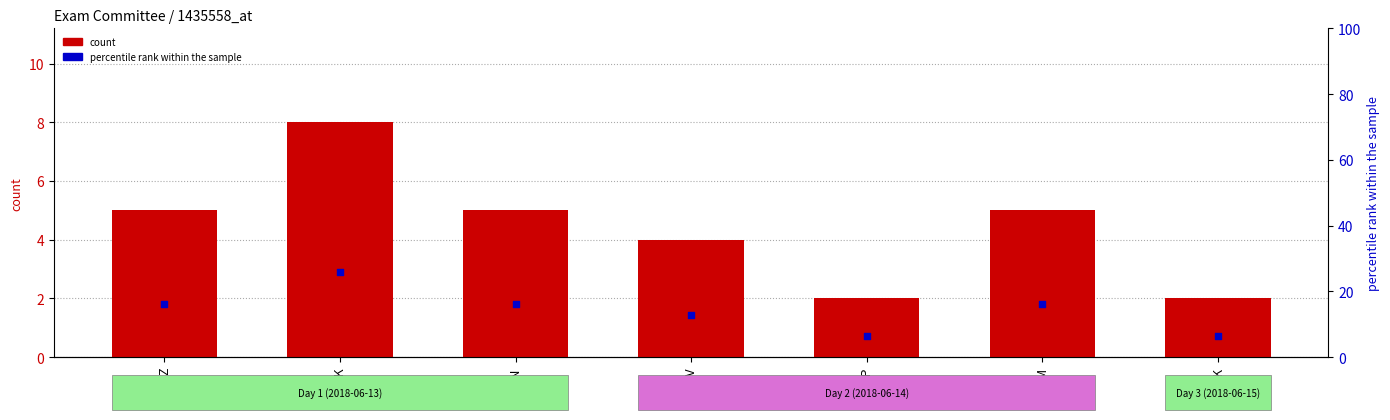

What are all the series names shown in the legend?

count, percentile rank within the sample